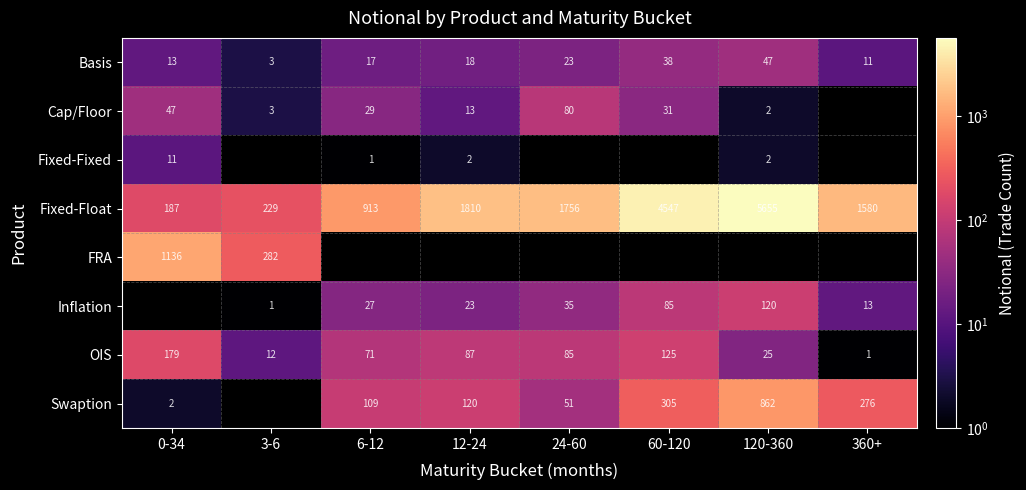

What is the maximum value for Fixed-Float?

5655